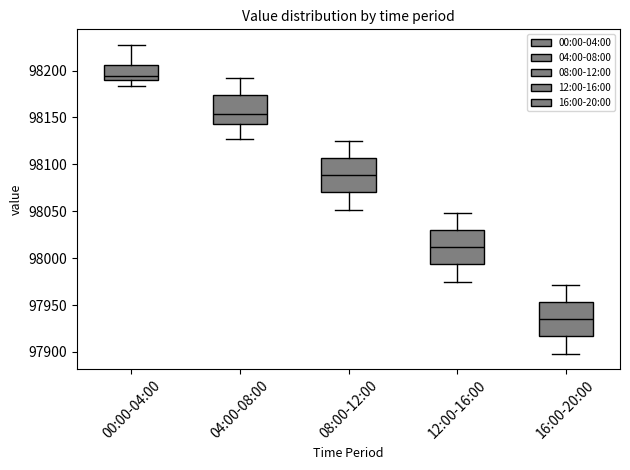

Reading left to right, read every box against the y-axis: the position of its median line, the range the box covers, and the ends of its whiskers. The values are not printed on the chart, so give them approximately, as read against the axis.

00:00-04:00: median 98195, box 98190 to 98205, whiskers 98185 to 98225
04:00-08:00: median 98155, box 98145 to 98175, whiskers 98130 to 98195
08:00-12:00: median 98090, box 98070 to 98105, whiskers 98050 to 98125
12:00-16:00: median 98010, box 97995 to 98030, whiskers 97975 to 98050
16:00-20:00: median 97935, box 97915 to 97955, whiskers 97900 to 97970